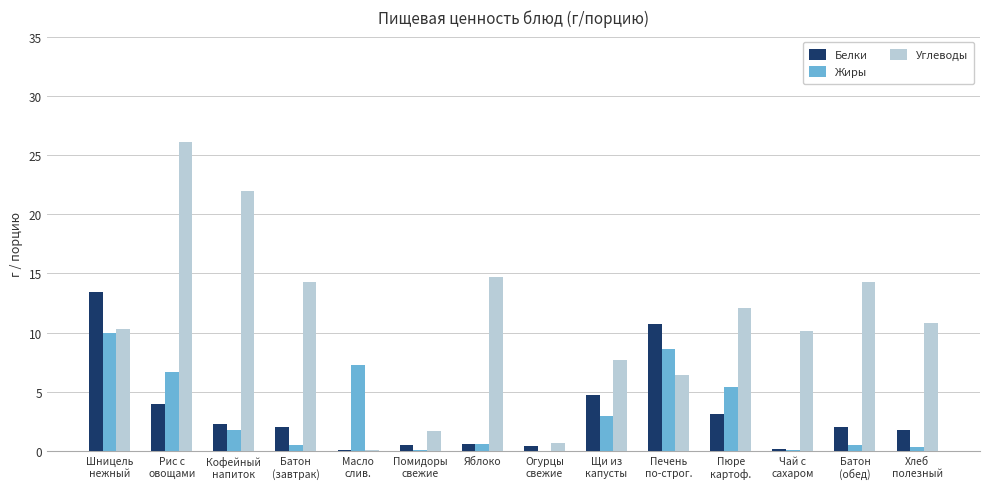

What is the sum of all Углеводы values?

151.3